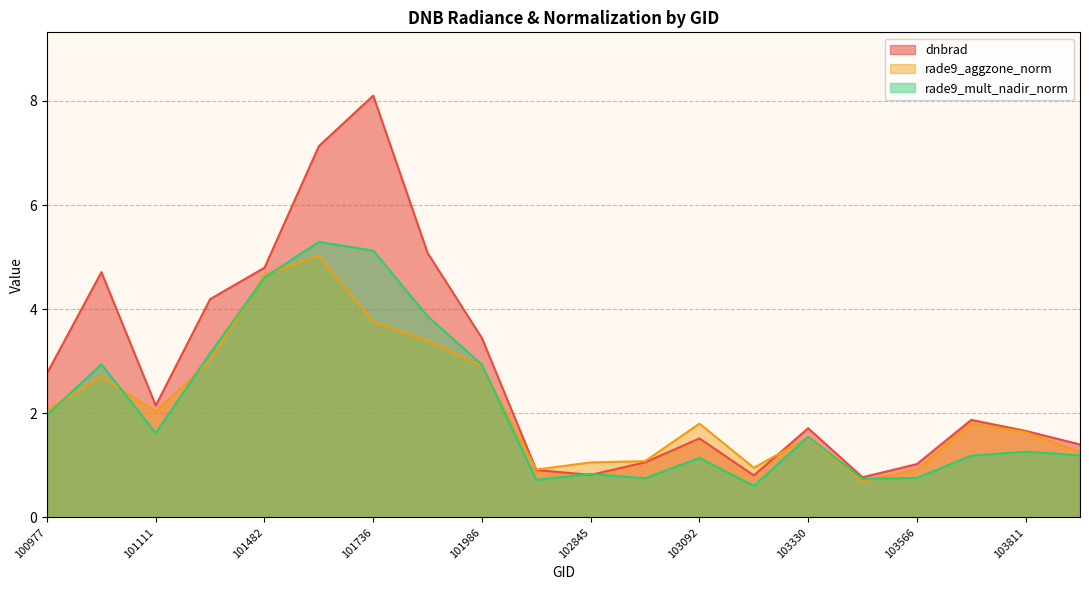

Does the chart display data point markers on the line(s)?

No